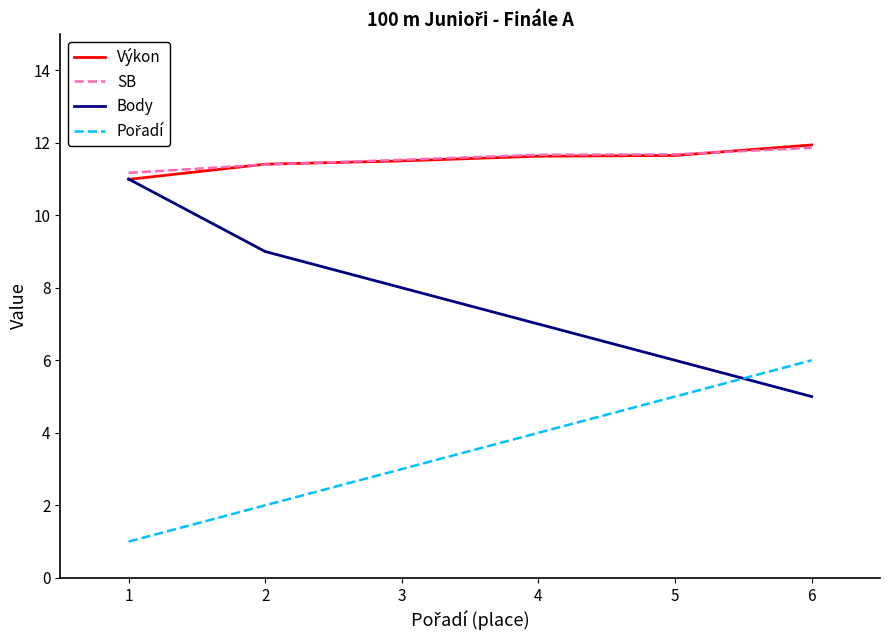

How many Body values are between 6 and 9?

4